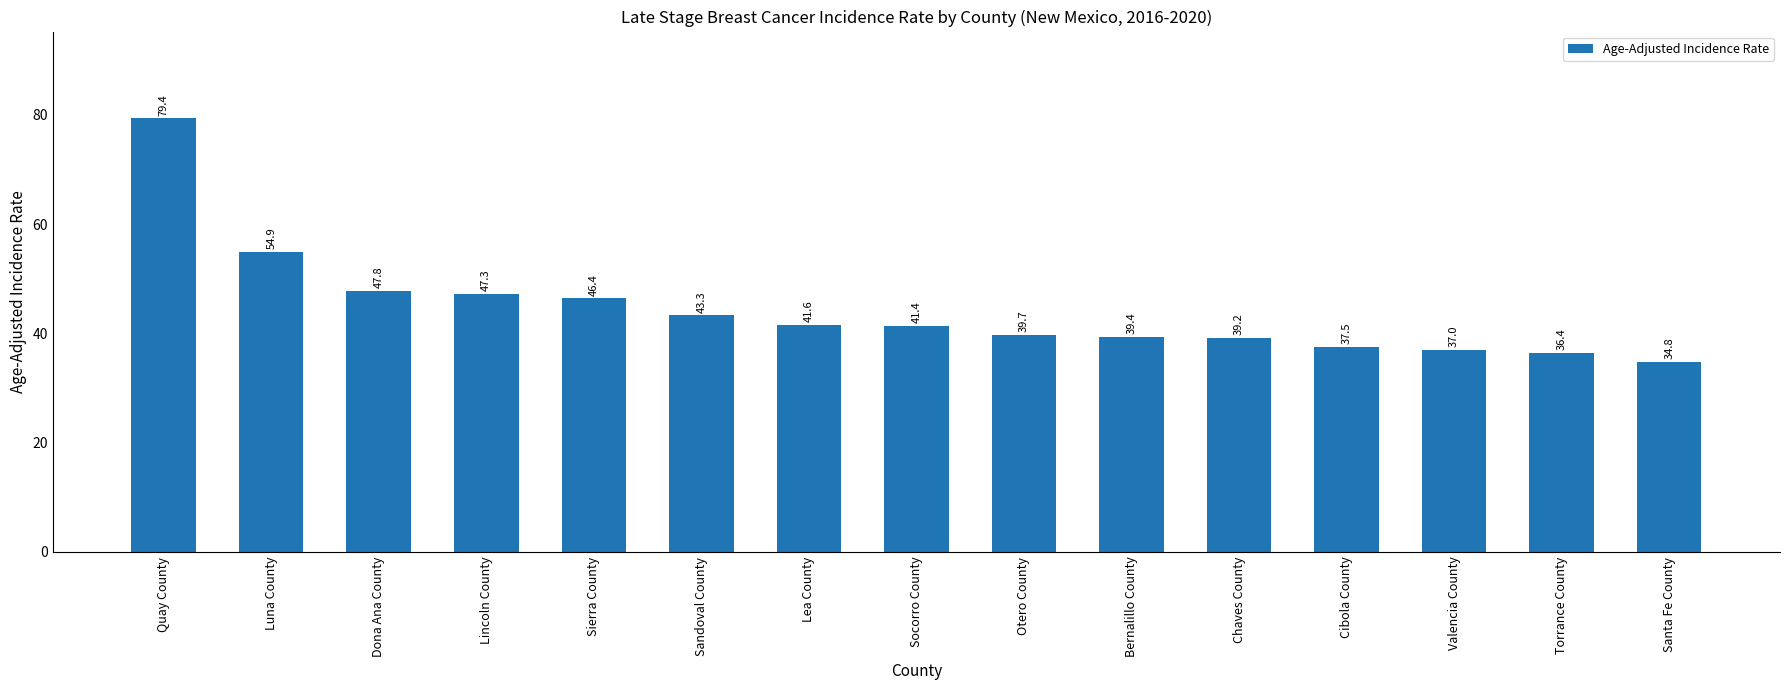

What is the value of the 9th bar from the left?

39.7